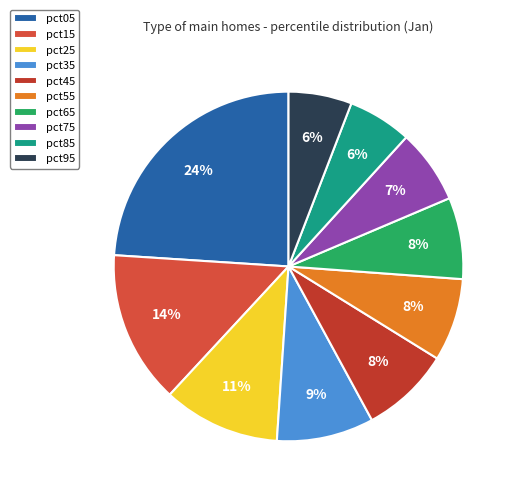

How many segments does this pie chart have?

10